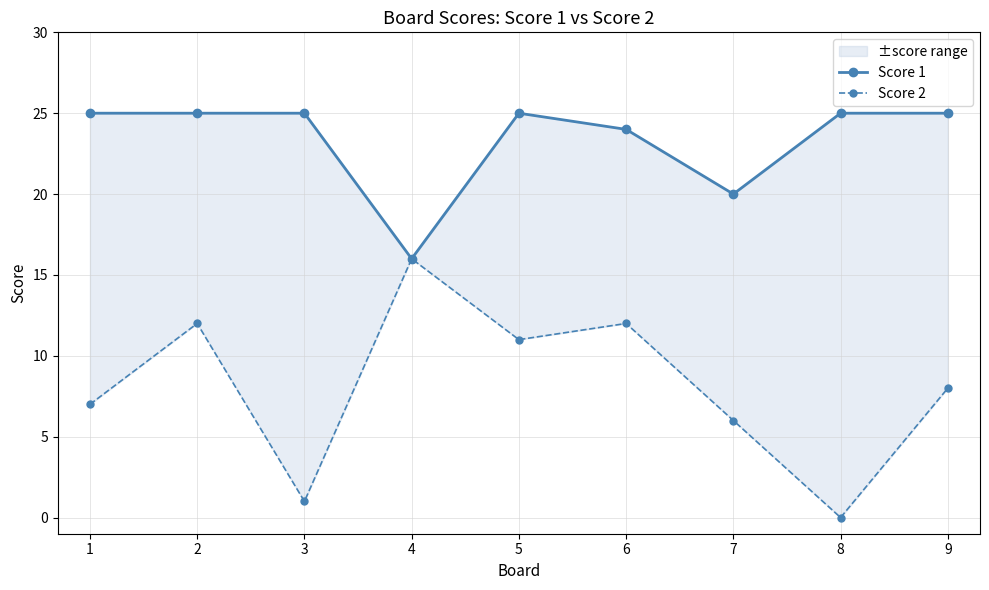

At which category does the chart reach its peak across all series?

1